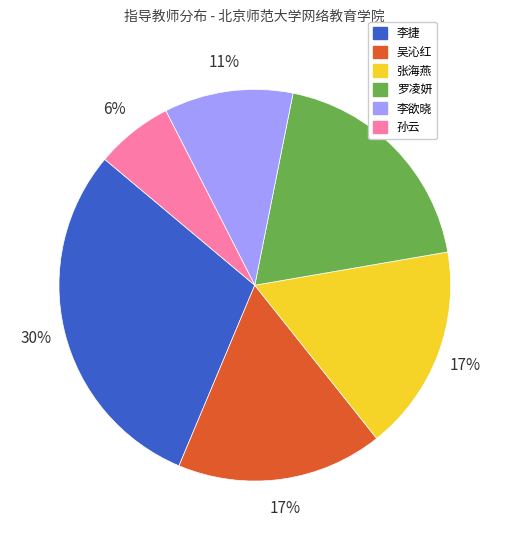

Does any single category account for the majority?

No